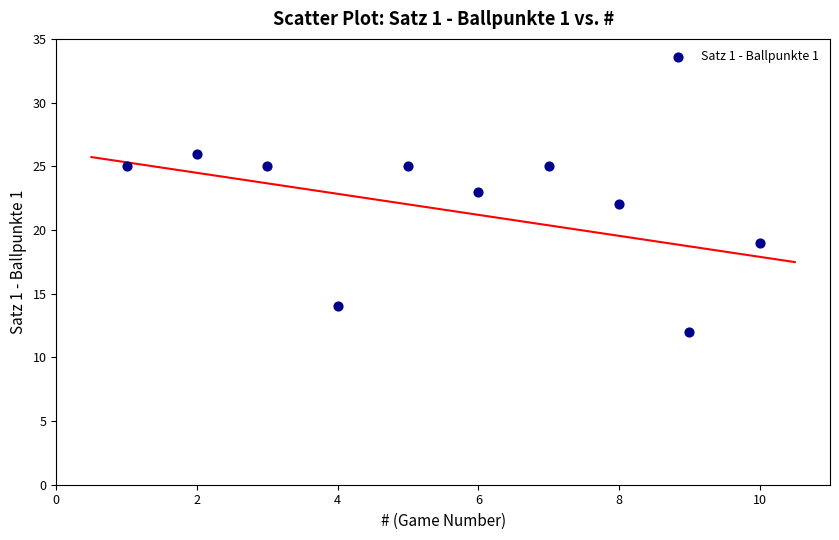

What is the average Y value?

22